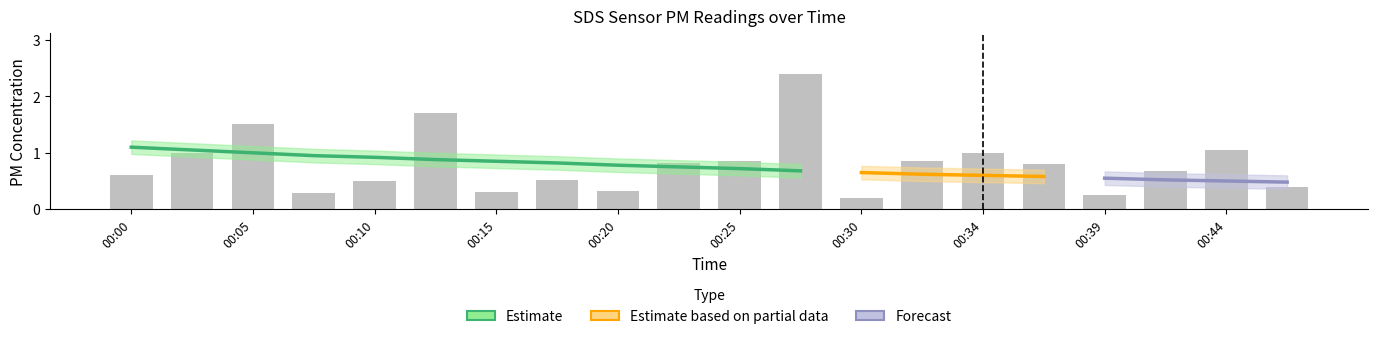

Reading left to right, extract all data points from this chart.

SDS_P1: 00:00=0.6	00:02=1.0	00:05=1.5	00:07=0.3	00:10=0.5	00:12=1.7	00:15=0.3	00:17=0.5	00:20=0.3	00:22=0.8	00:25=0.8	00:27=2.4	00:30=0.2	00:32=0.8	00:34=1.0	00:37=0.8	00:39=0.2	00:42=0.7	00:44=1.1	00:47=0.4
SDS_P2: 00:00=0.6	00:02=0.9	00:05=0.5	00:07=0.3	00:10=0.5	00:12=0.8	00:15=0.3	00:17=0.5	00:20=0.3	00:22=0.8	00:25=0.7	00:27=0.6	00:30=0.2	00:32=0.8	00:34=0.9	00:37=0.5	00:39=0.2	00:42=0.7	00:44=0.7	00:47=0.4
estimate_mean: 00:00=1.1	00:02=1.1	00:05=1.0	00:07=0.9	00:10=0.9	00:12=0.9	00:15=0.8	00:17=0.8	00:20=0.8	00:22=0.8	00:25=0.7	00:27=0.7	00:30=0.7	00:32=0.6	00:34=0.6	00:37=0.6	00:39=0.6	00:42=0.5	00:44=0.5	00:47=0.5
estimate_upper: 00:00=1.2	00:02=1.2	00:05=1.1	00:07=1.1	00:10=1.0	00:12=1.0	00:15=1.0	00:17=0.9	00:20=0.9	00:22=0.9	00:25=0.8	00:27=0.8	00:30=0.8	00:32=0.7	00:34=0.7	00:37=0.7	00:39=0.7	00:42=0.6	00:44=0.6	00:47=0.6
estimate_lower: 00:00=1.0	00:02=0.9	00:05=0.9	00:07=0.8	00:10=0.8	00:12=0.8	00:15=0.7	00:17=0.7	00:20=0.7	00:22=0.6	00:25=0.6	00:27=0.6	00:30=0.5	00:32=0.5	00:34=0.5	00:37=0.5	00:39=0.4	00:42=0.4	00:44=0.4	00:47=0.4